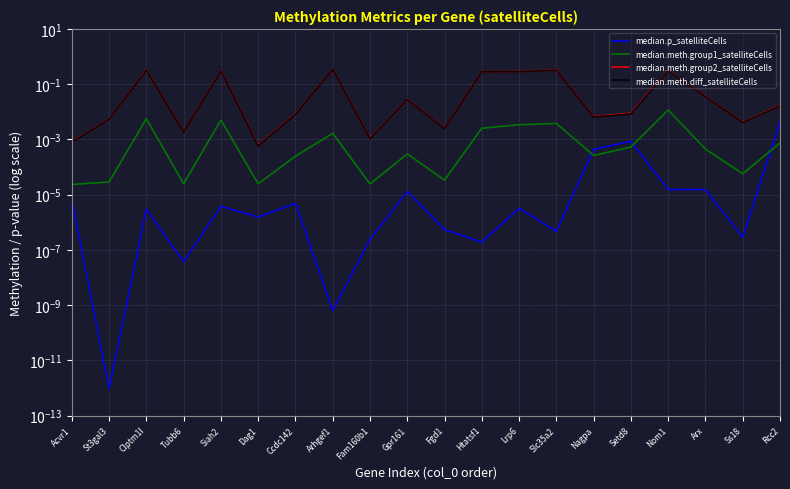

What is the label of the 11th point from the left?

Fgd1